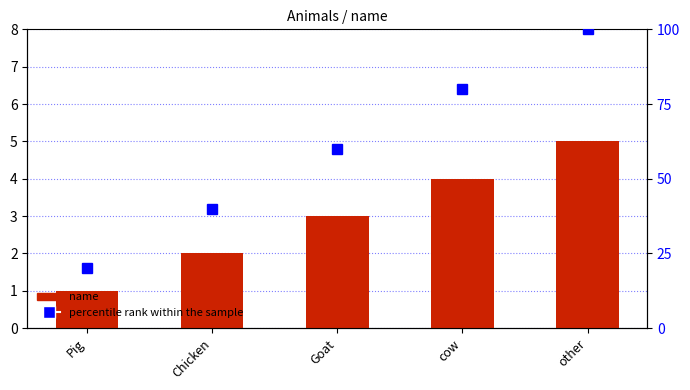

Is the value of name at Goat greater than the value of percentile rank within the sample at Pig?

No